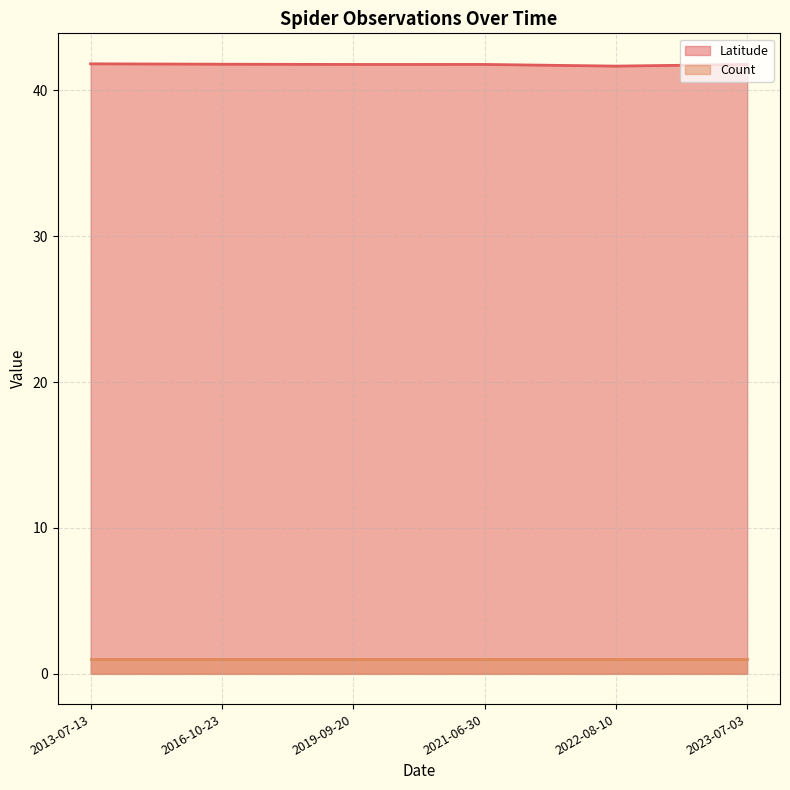

What is the greatest value displayed?

41.8